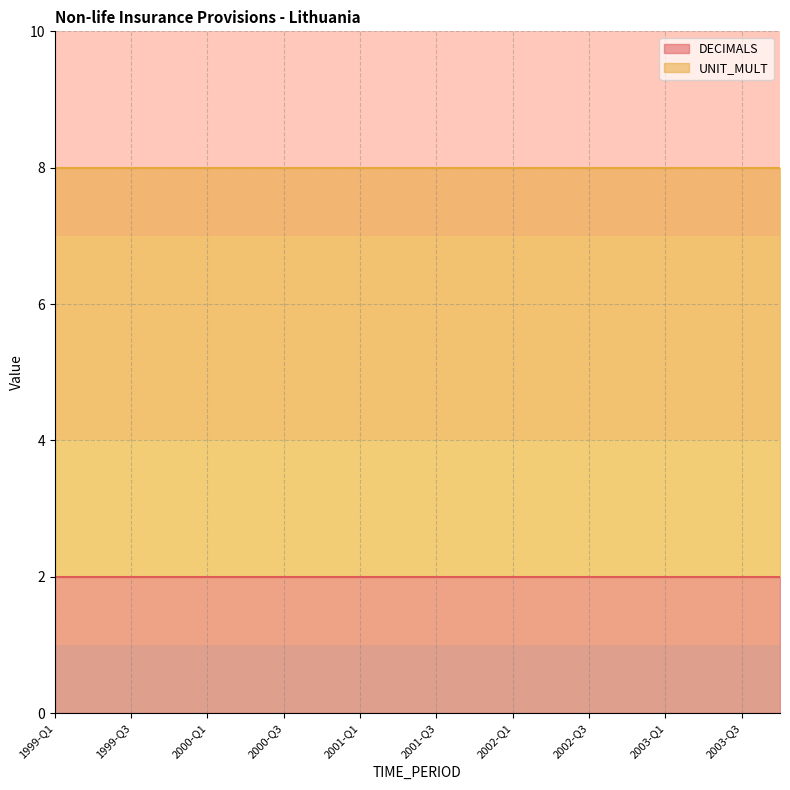

What are all the series names shown in the legend?

DECIMALS, UNIT_MULT